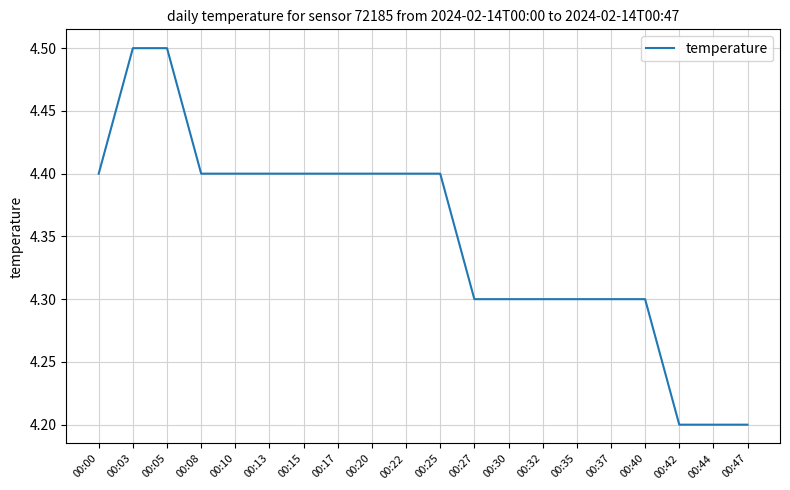

What is the greatest value displayed?

4.5